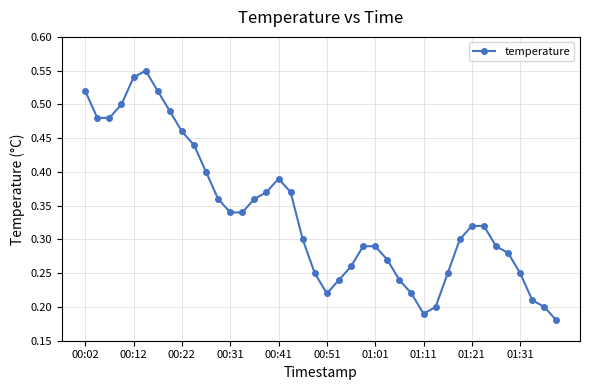

Count the values in the range 0 to 1.

40